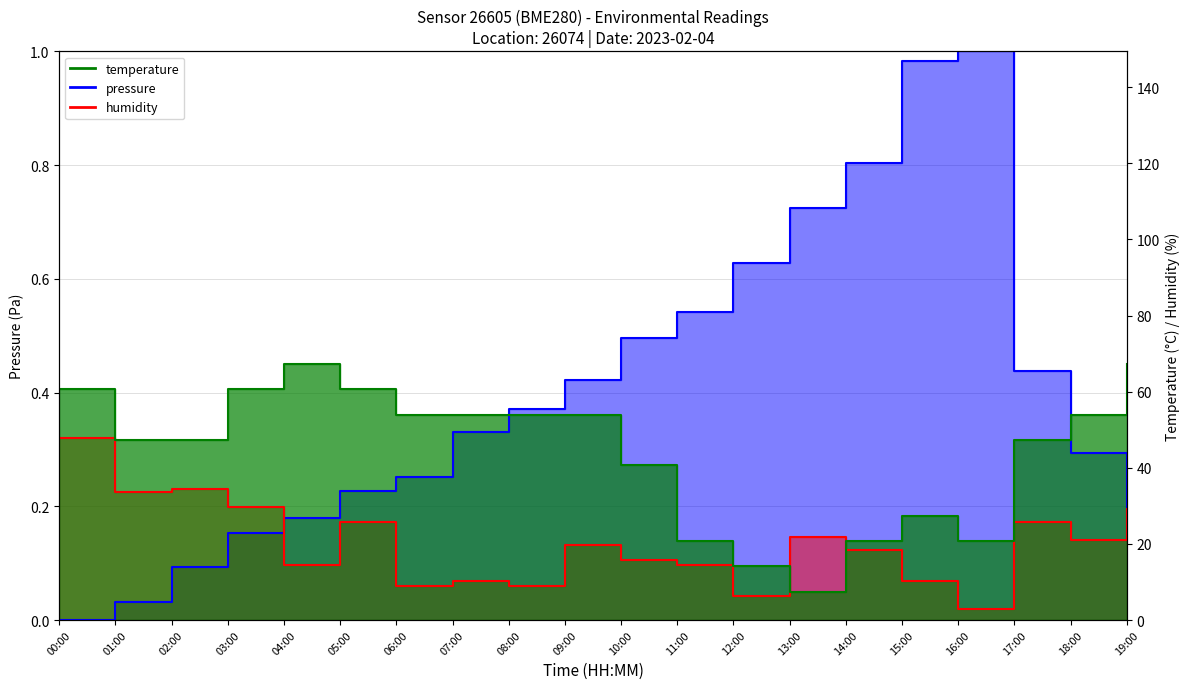

How many lines are shown in the chart?

3